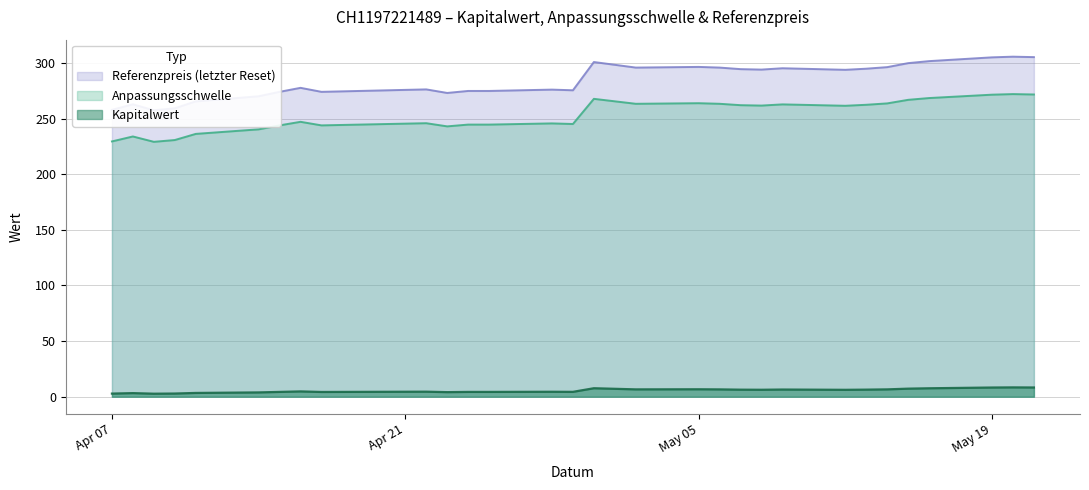

True or false: Kapitalwert and Anpassungsschwelle intersect in this chart.

False